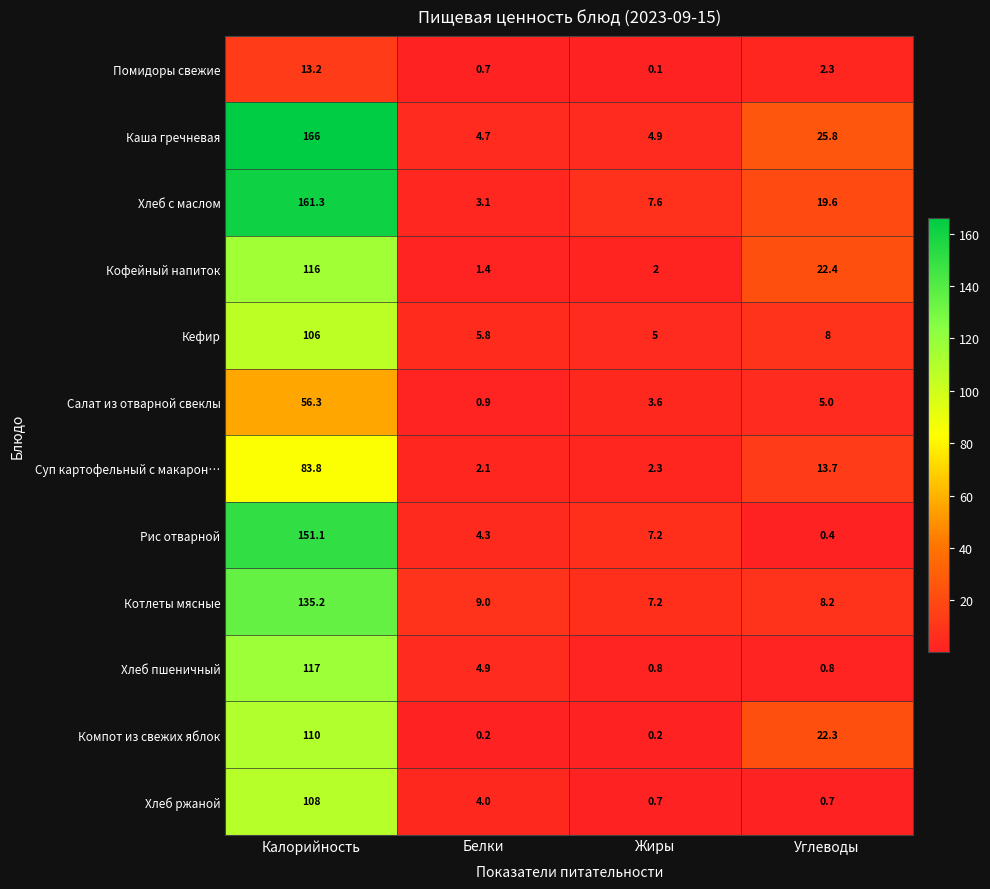

Is it true that Хлеб ржаной equals 0.7 at Жиры?

True